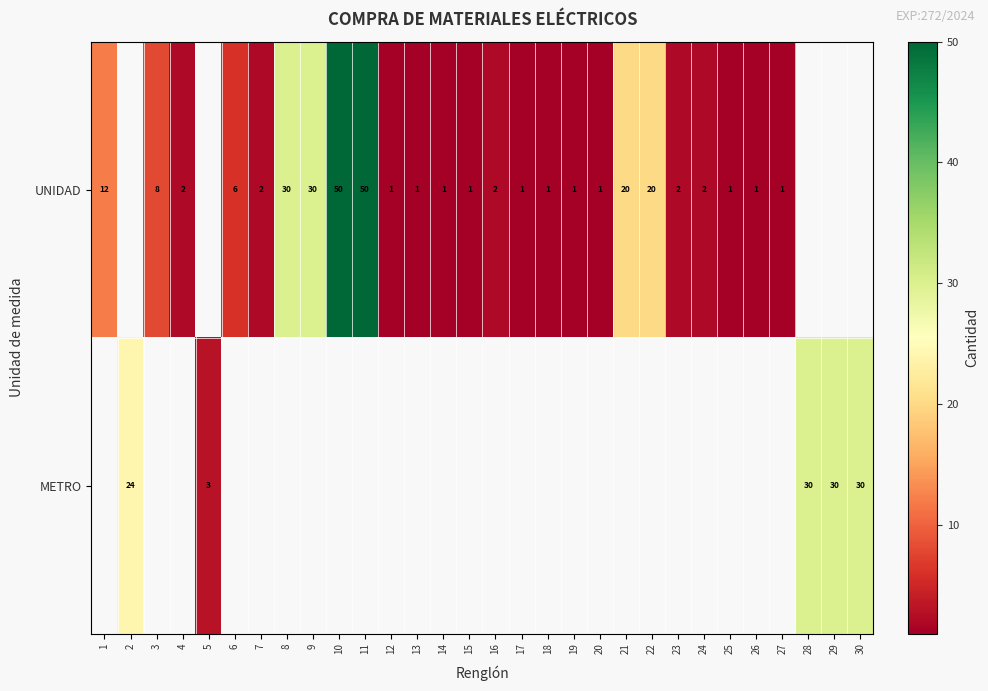

At how many categories does at least one series exceed 25?

7